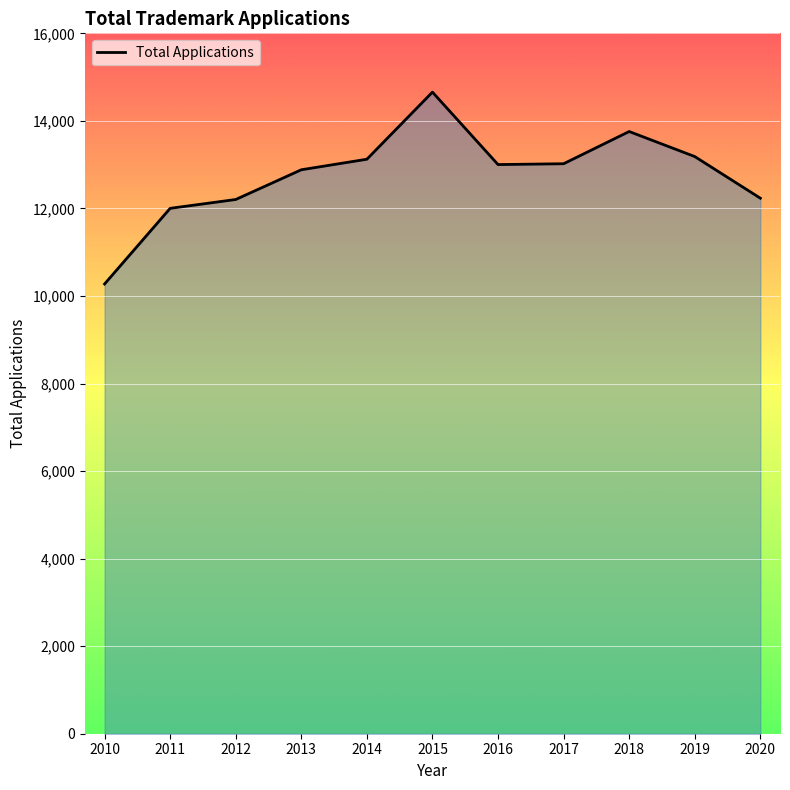

What is the approximate value at 2015?

14657